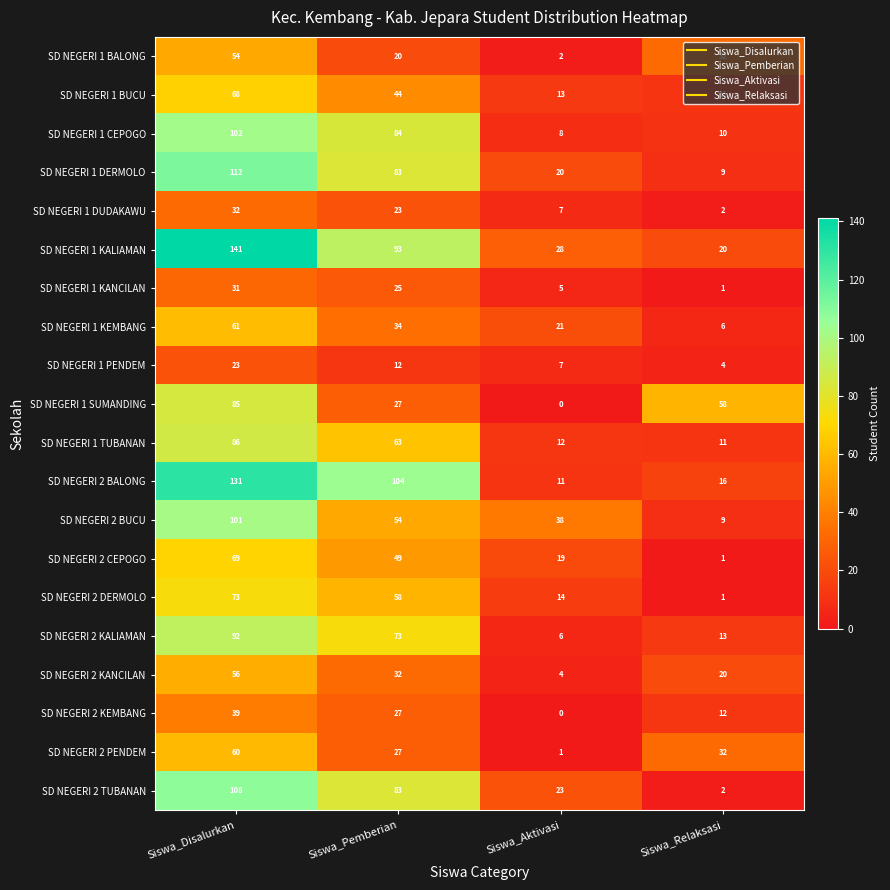

At which category is the sum across all series the highest?

Siswa_Disalurkan